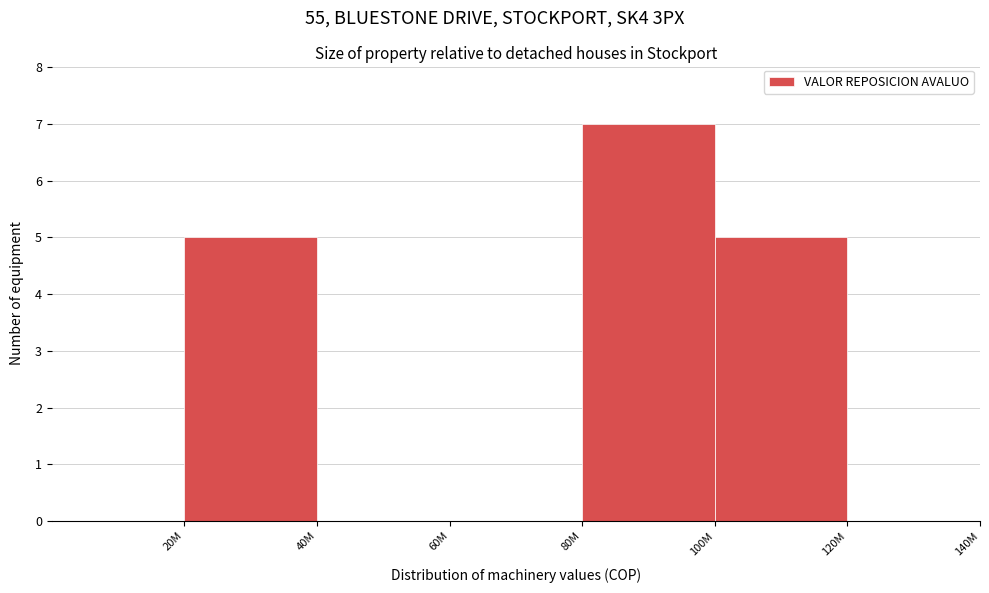

Reading left to right, extract all data points from this chart.

20M=5	40M=0	60M=0	80M=7	100M=5	120M=0